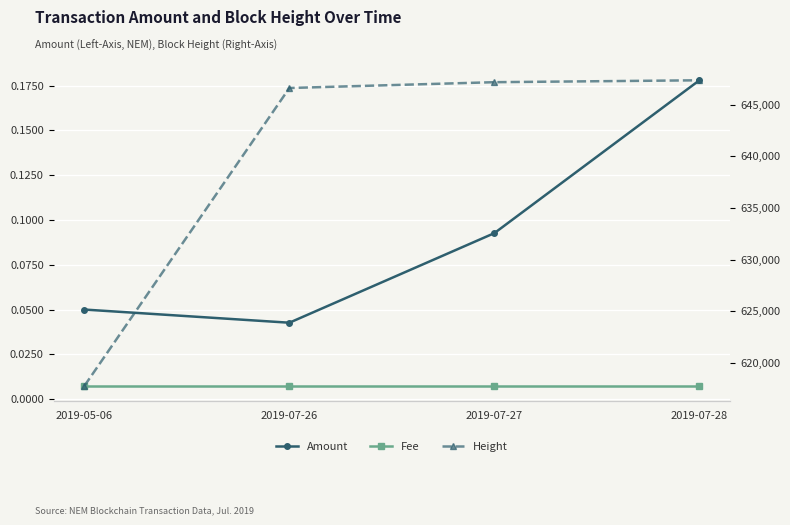

True or false: Fee and Height intersect in this chart.

False